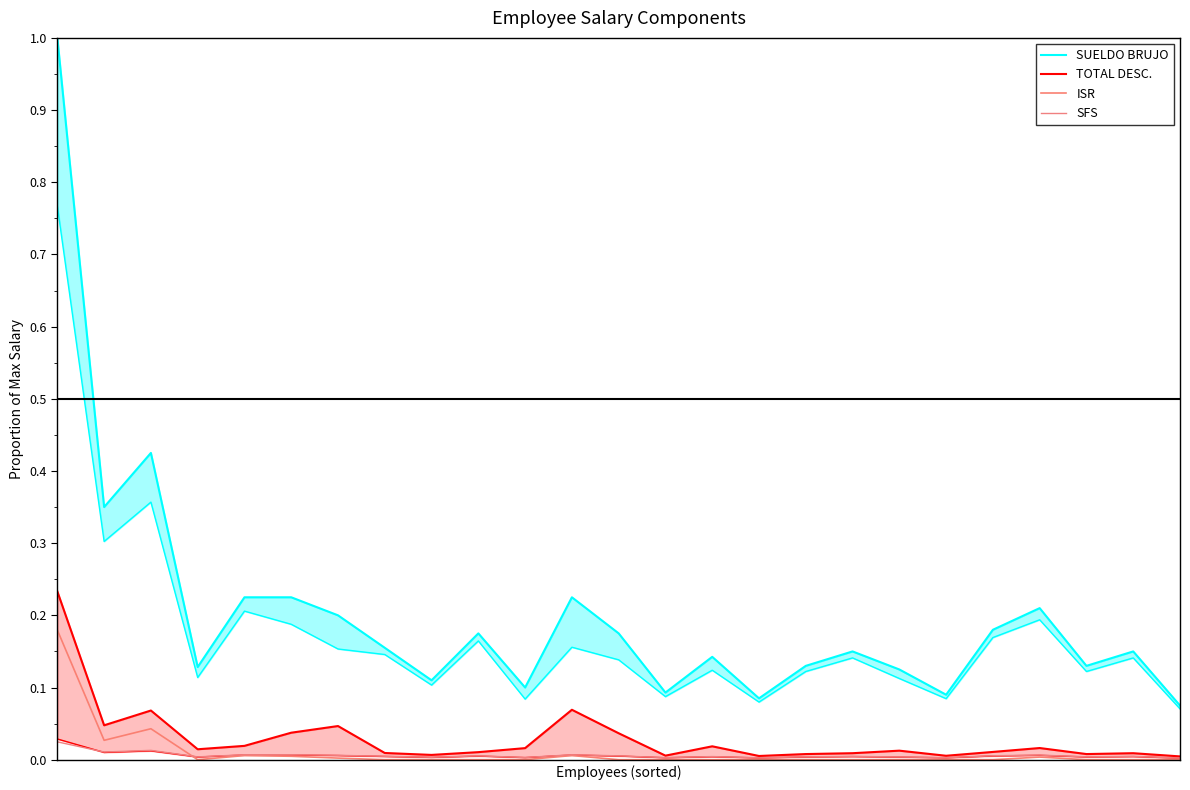

List the series in order of their peak value, highest first.

SUELDO BRUJO, TOTAL DESC., ISR, SFS